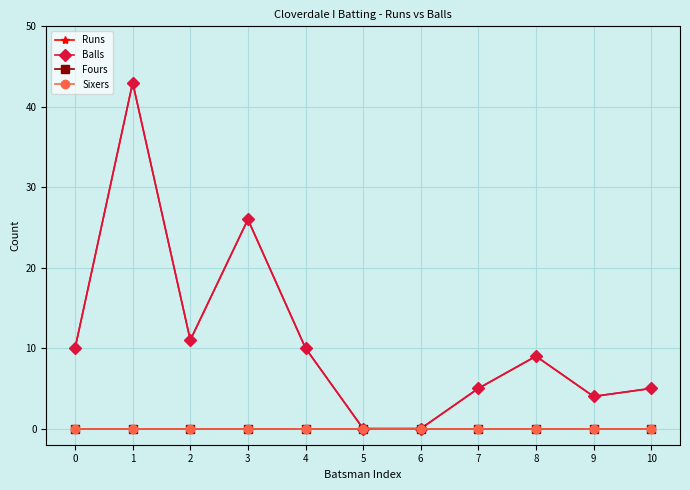

Does the chart display data point markers on the line(s)?

Yes